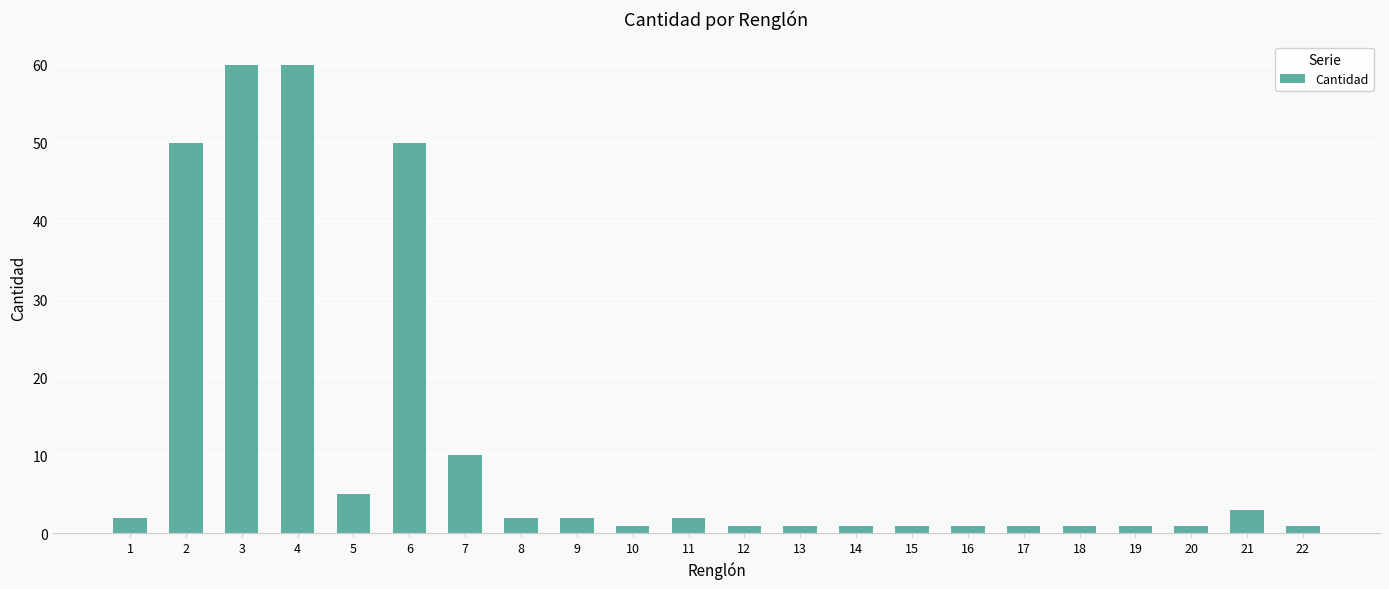

What is the greatest value displayed?

60